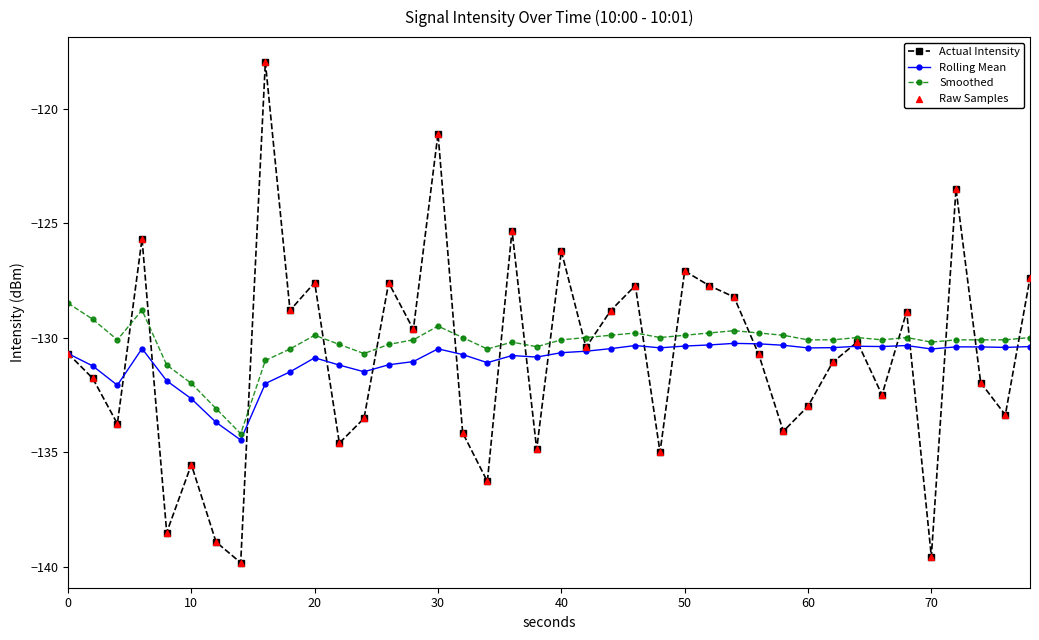

True or false: Smoothed has more than 1 interior local peaks.

True